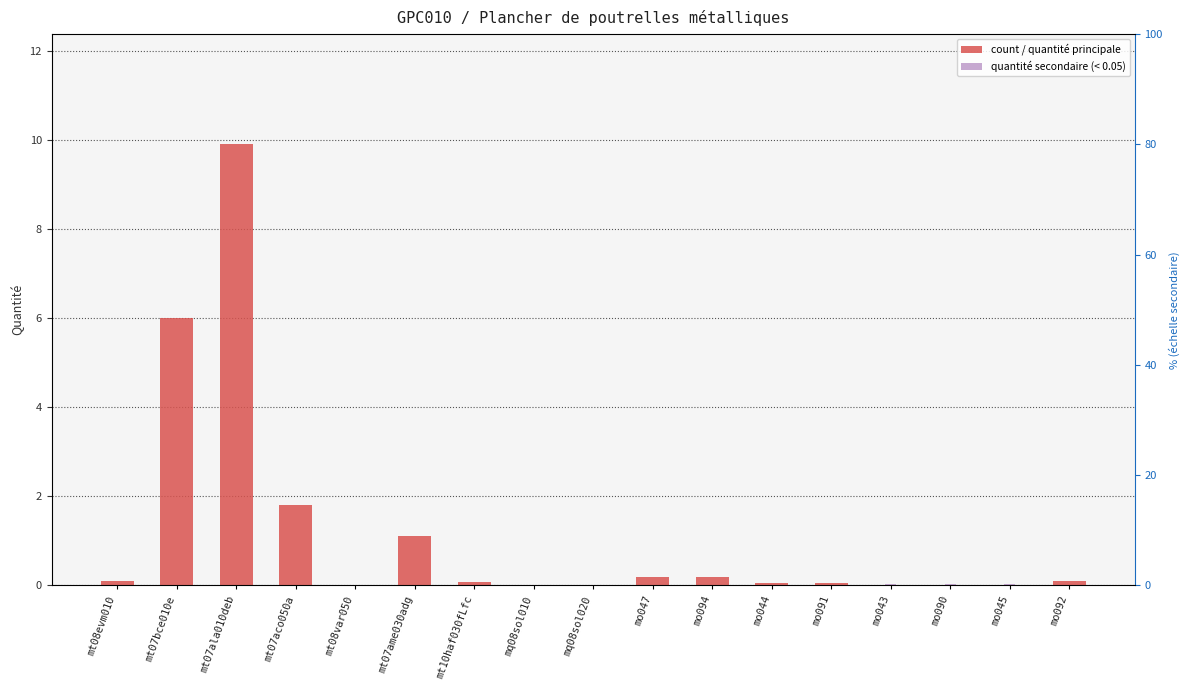

True or false: count / quantité principale has a value of 0.2 at mo047.

True